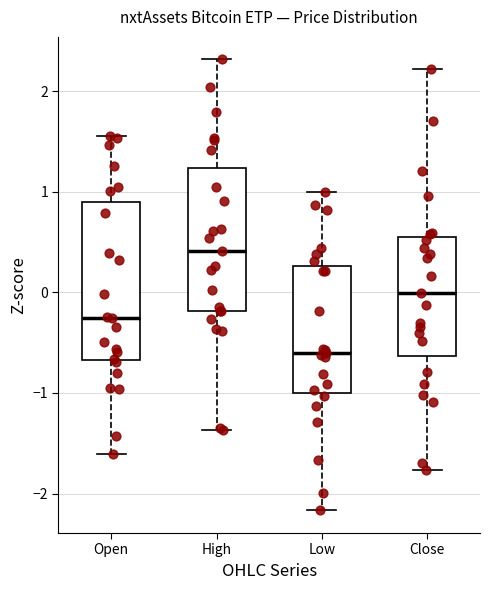

Reading left to right, read every box against the y-axis: the position of its median line, the range the box covers, and the ends of its whiskers. The values are not printed on the chart, so give them approximately, as read against the axis.

Open: median -0.3, box -0.7 to 0.9, whiskers -1.6 to 1.6
High: median 0.4, box -0.2 to 1.2, whiskers -1.4 to 2.3
Low: median -0.6, box -1.0 to 0.3, whiskers -2.2 to 1.0
Close: median 0.0, box -0.6 to 0.5, whiskers -1.8 to 2.2